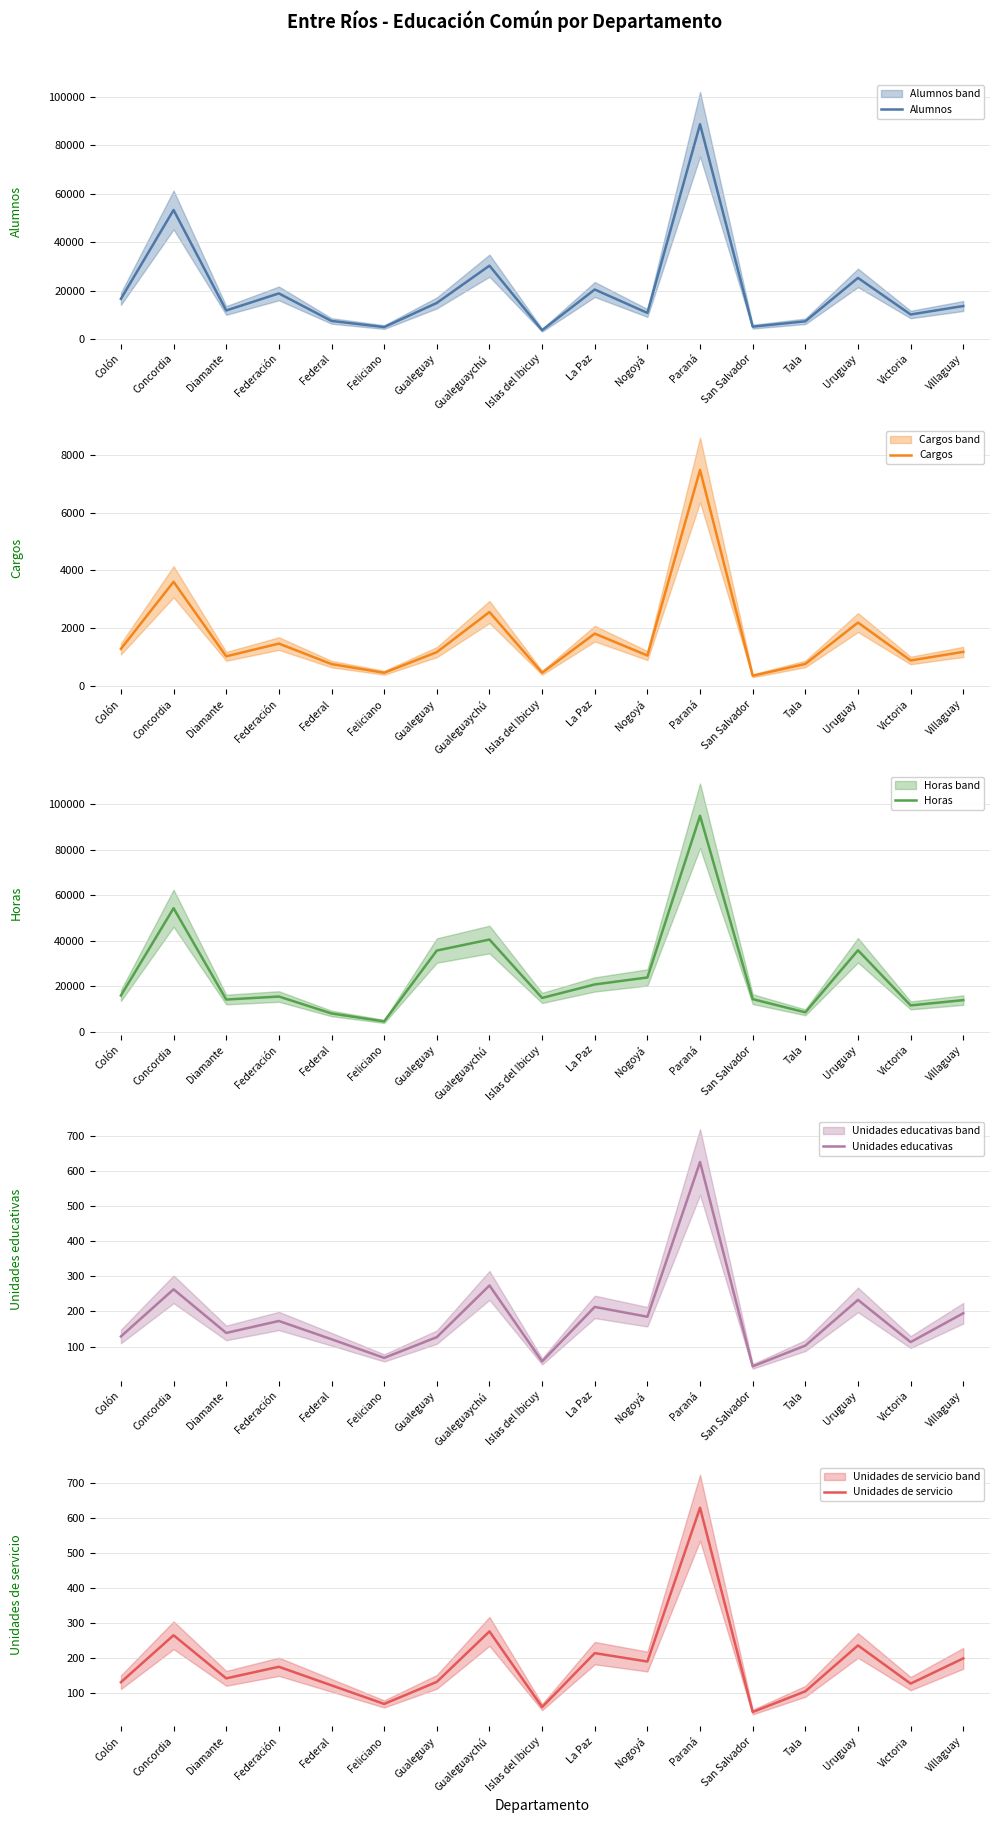

What is the difference between the Unidades de servicio values at La Paz and Nogoyá?

24